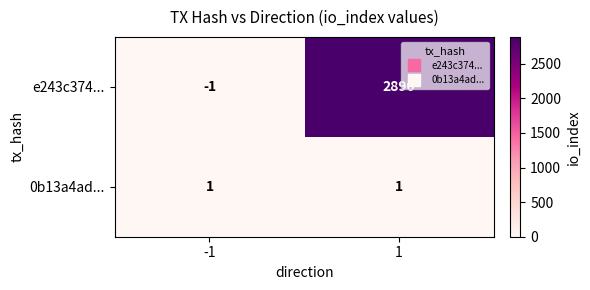

How many distinct data groups are displayed?

2